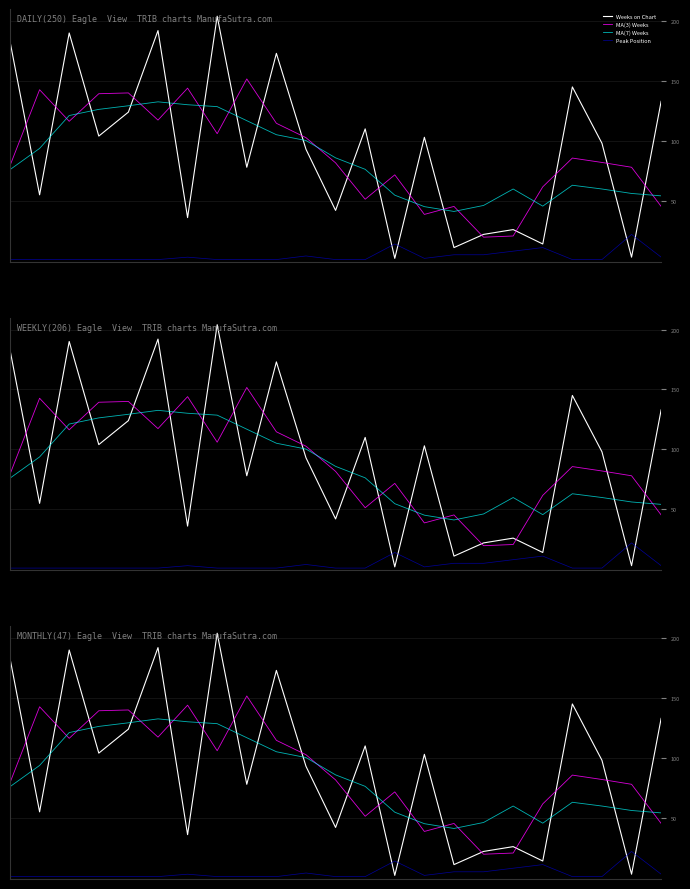

What is the greatest value displayed?

204.0